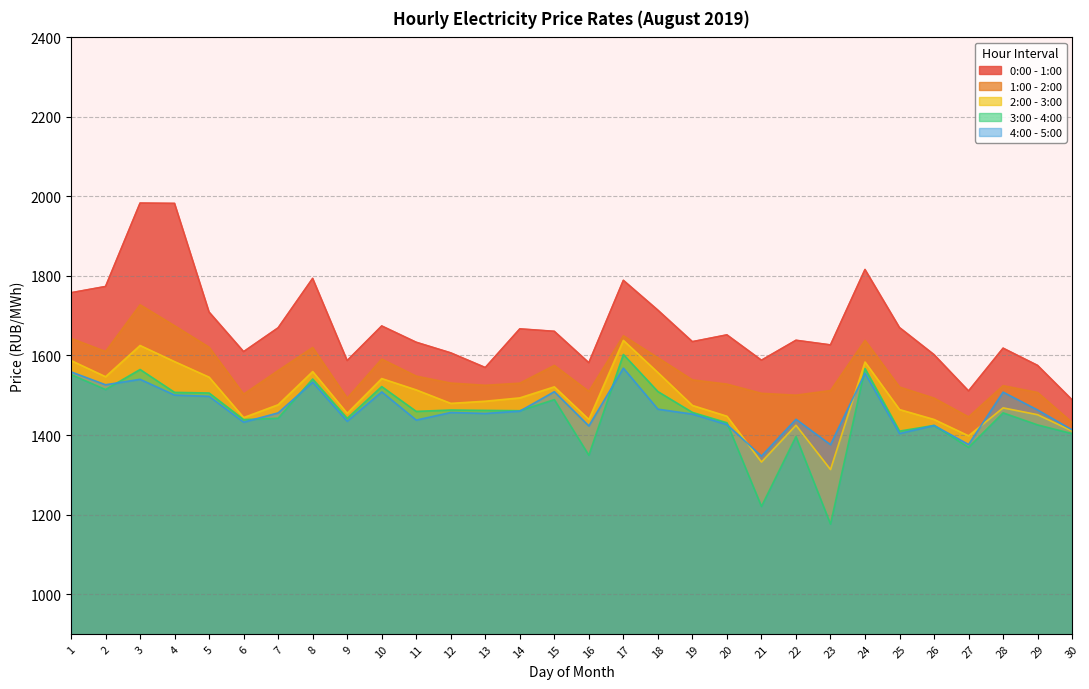

Is it true that 4:00 - 5:00 equals 750.4 at 15?

False